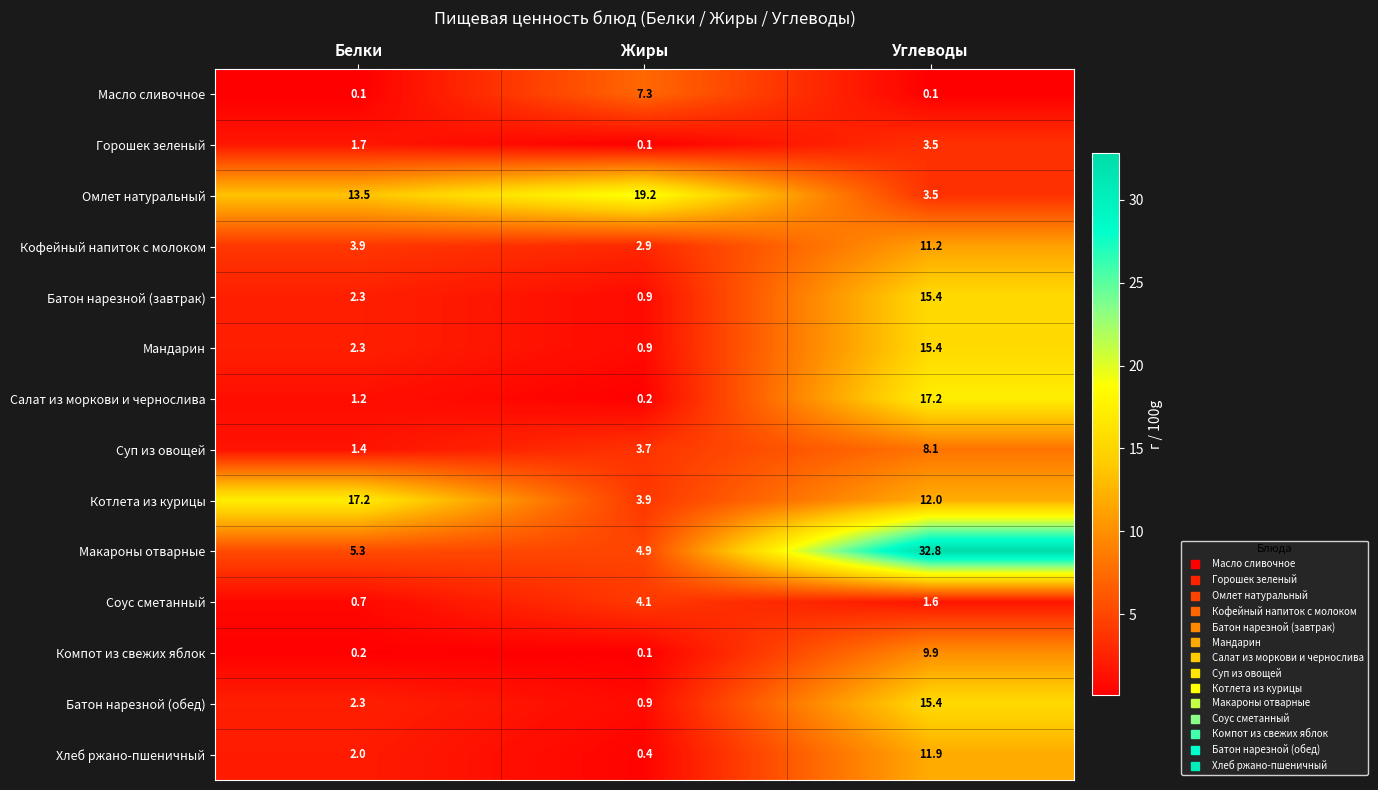

Where is Макароны отварные nearest to the value 18?

Белки